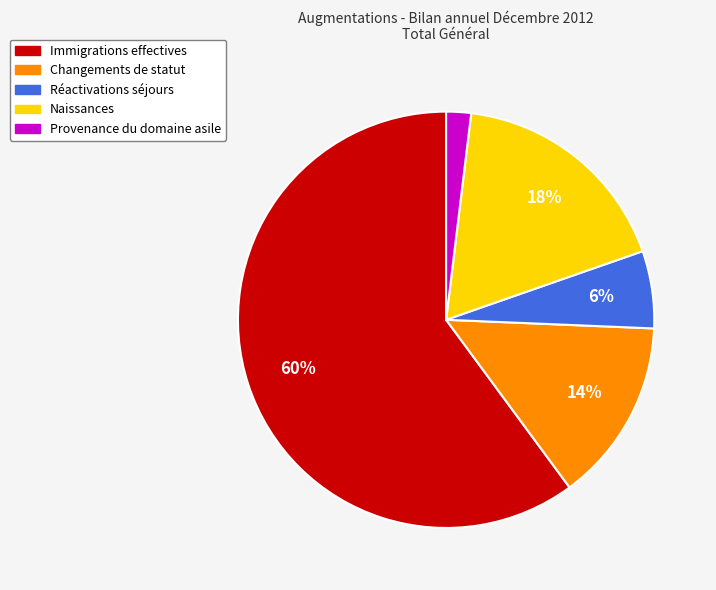

To the nearest percent, what percentage of the pie is Réactivations séjours?

6%